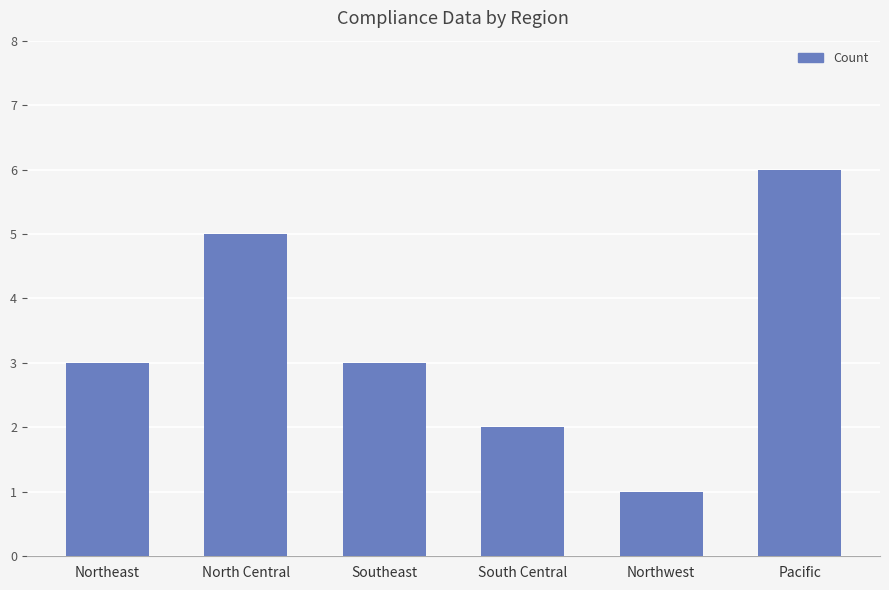

What is the difference between the maximum and minimum values?

5